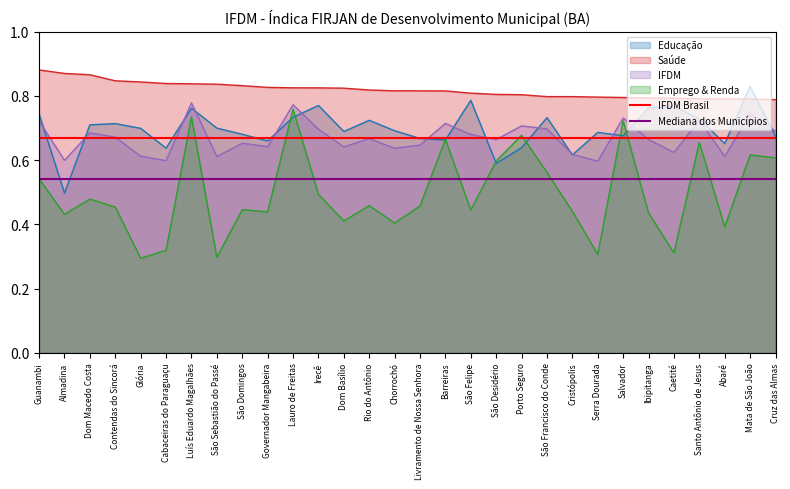

Read the Mediana dos Municípios value at Almadina.

0.5